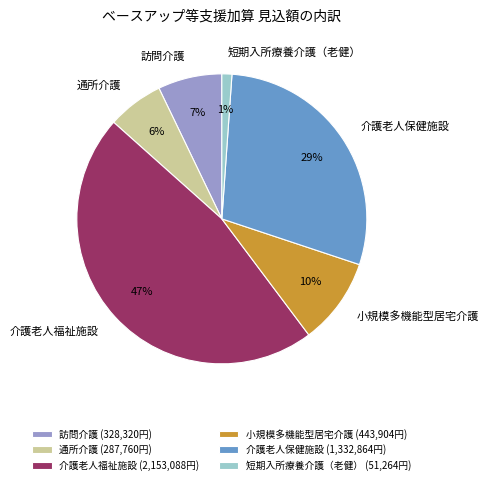

What percentage is the 介護老人保健施設 slice, to the nearest percent?

29%